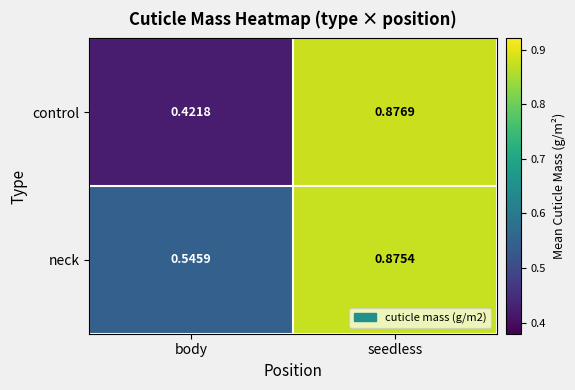

Which category has the highest value in the control series?

seedless